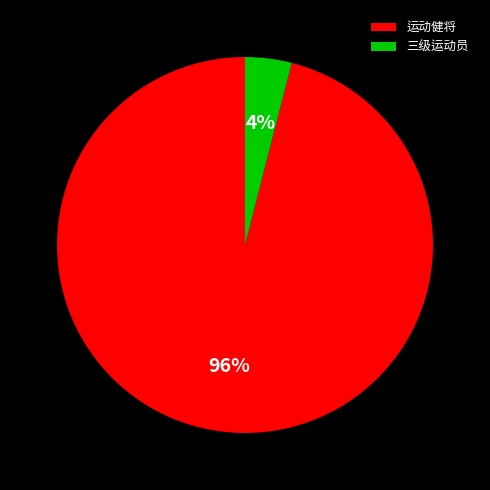

The 运动健将 slice represents 96% of the pie. True or false?

True